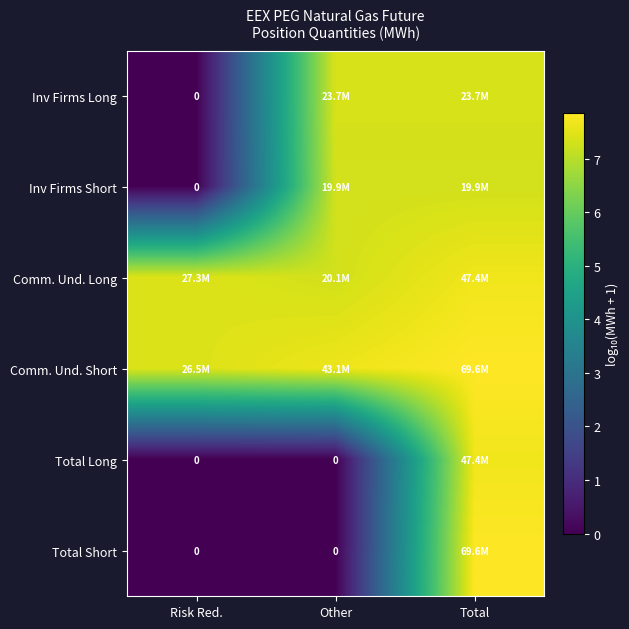

Is the value of Comm. Und. Short at Risk Red. greater than the value of Total Long at Total?

No